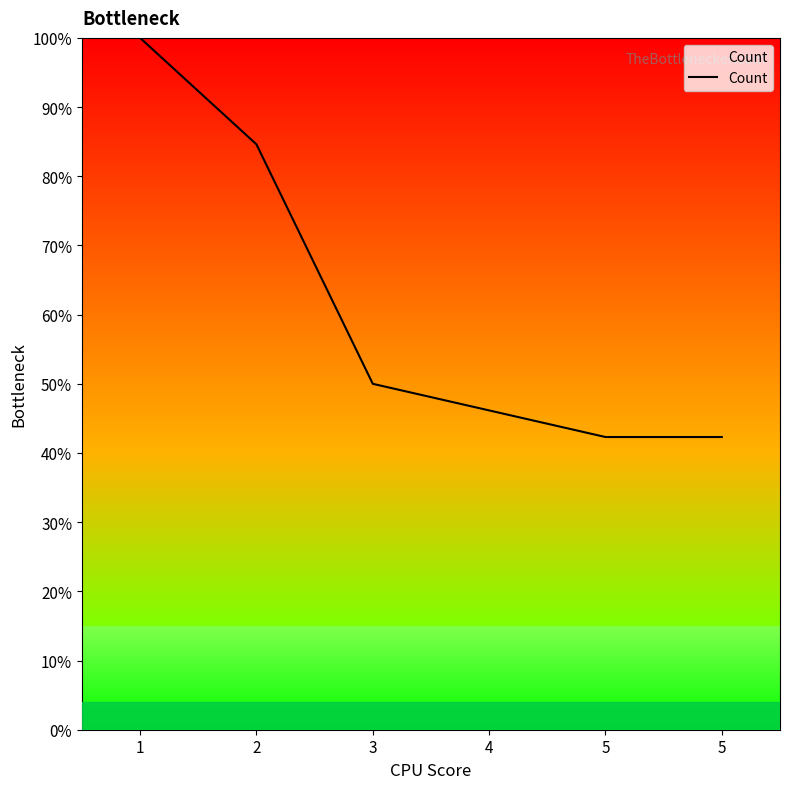

Reading left to right, what are all the values shown in this chart?

1=100.0	2=84.6	3=50.0	4=46.2	5=42.3	5=42.3